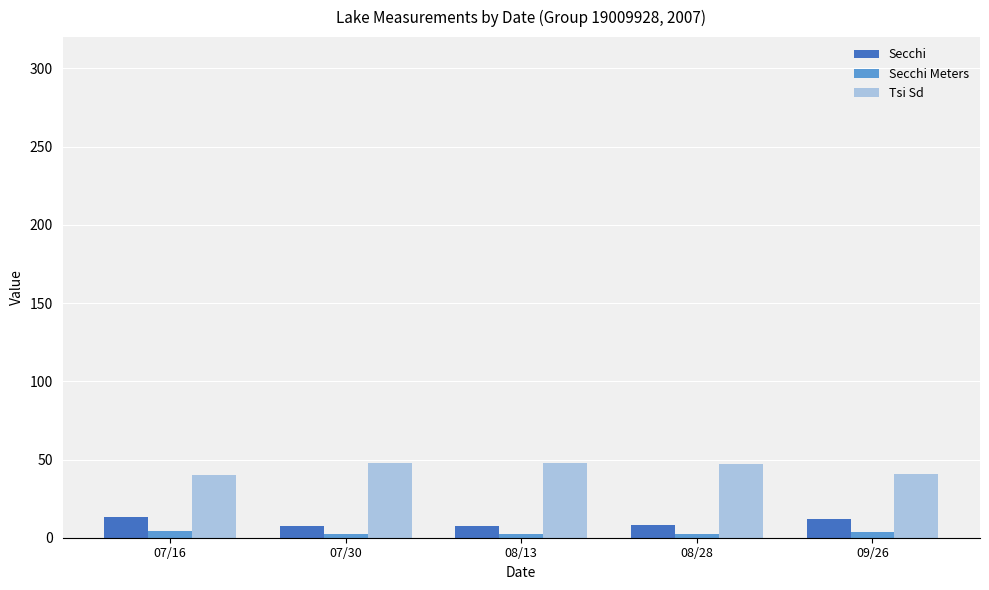

Is the value of Tsi Sd at 07/16 greater than the value of Secchi Meters at 08/28?

Yes